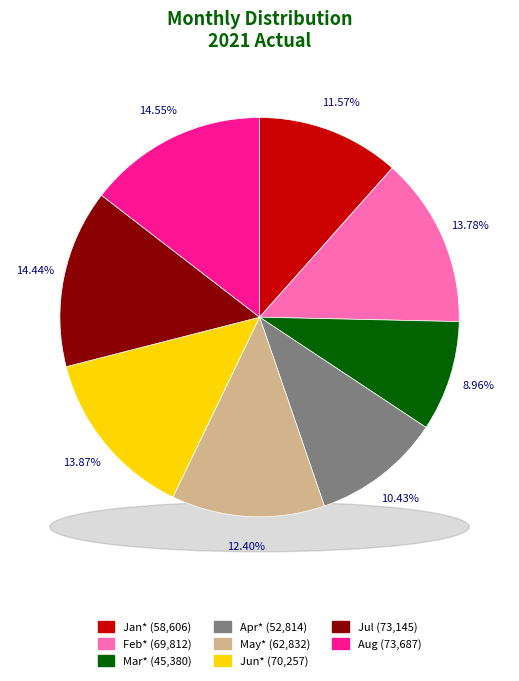

What is the smallest slice in the pie chart?

Mar*